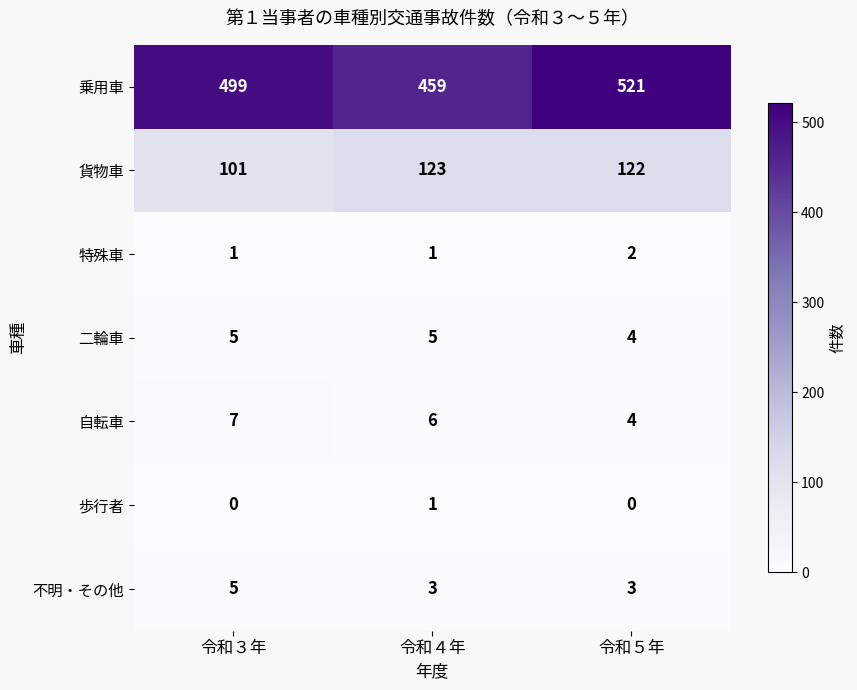

At which category is the sum across all series the highest?

令和５年